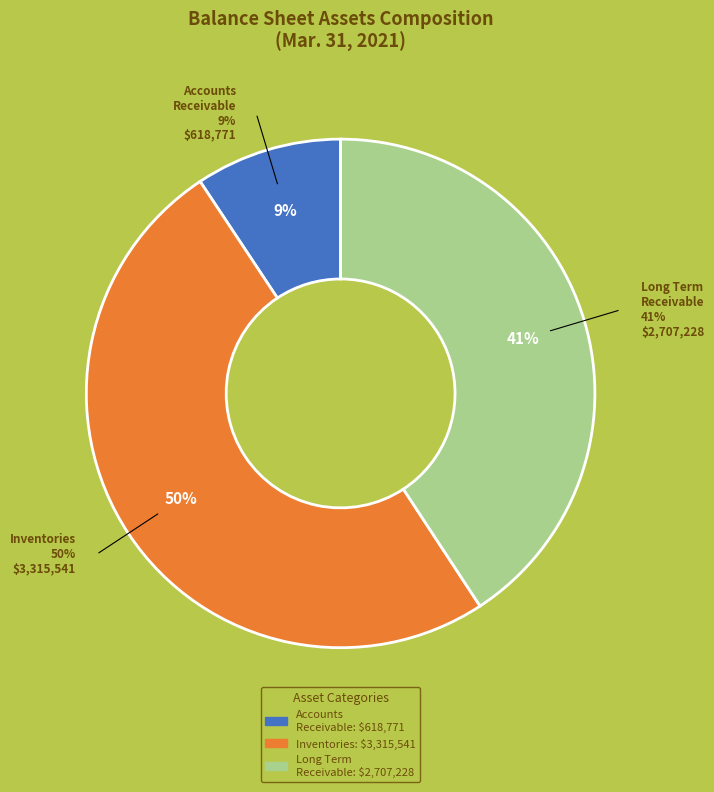

Does Net of allowance, inventories represent more than half of the total?

No